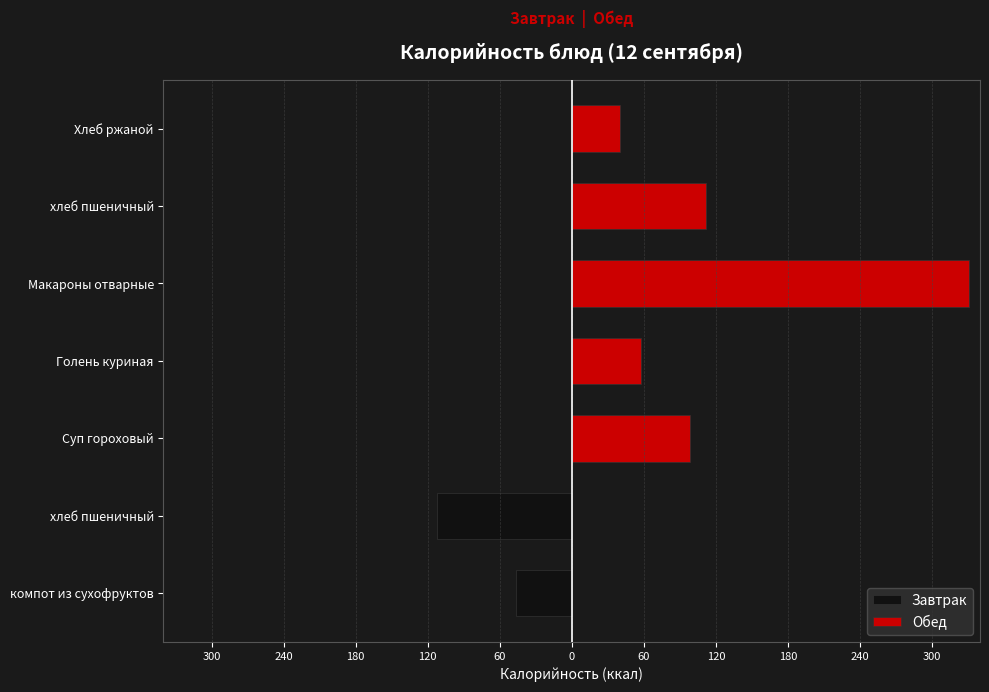

The value of Обед at компот из сухофруктов is -120.1. True or false?

False